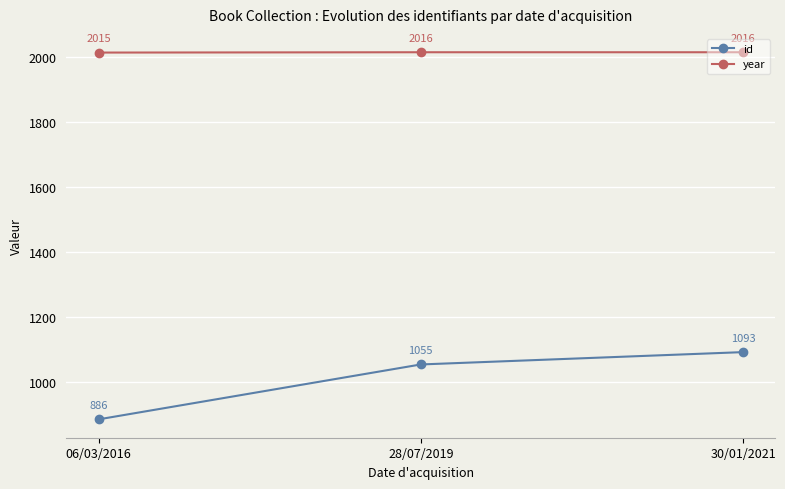

What is the difference between the maximum and minimum values in the id series?

207